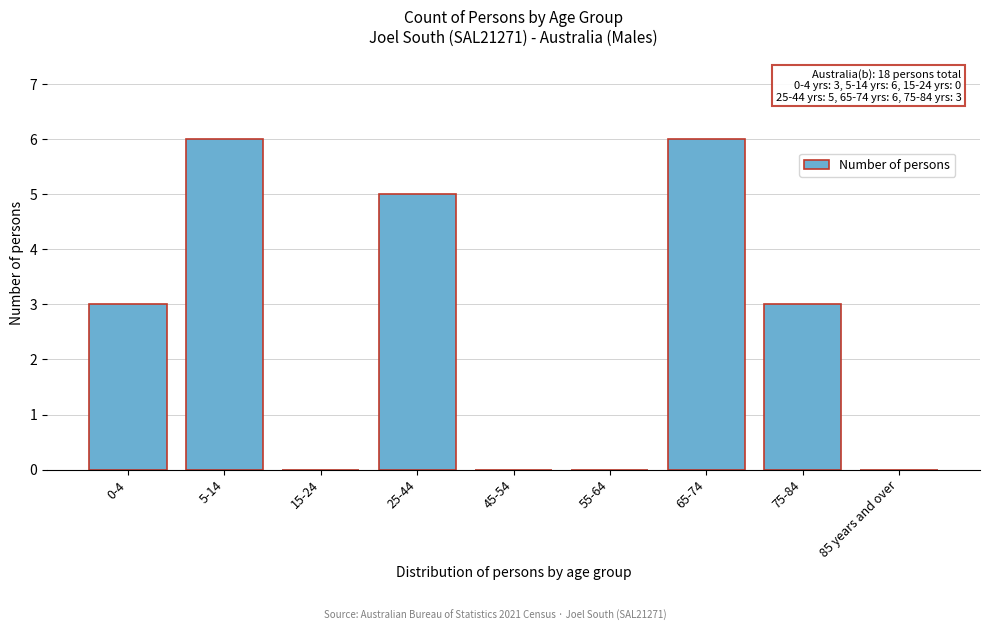

Reading right to left, what are all the values shown in this chart?

85 years and over=0	75-84=3	65-74=6	55-64=0	45-54=0	25-44=5	15-24=0	5-14=6	0-4=3